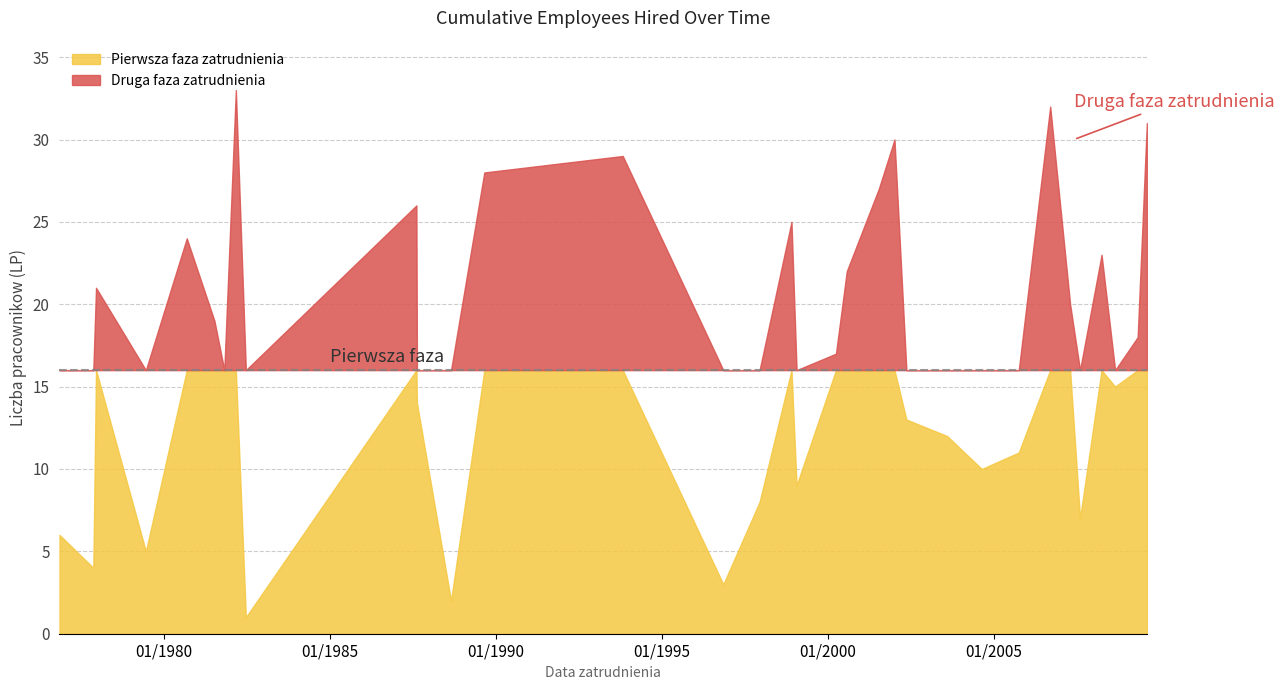

Which label corresponds to the largest value in the chart?

1982-03-04